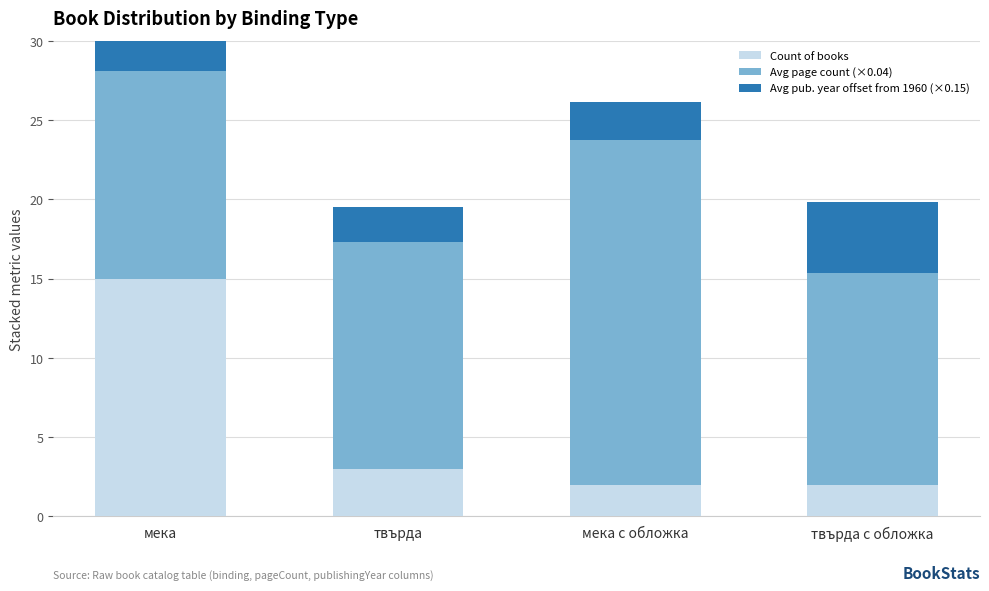

List the labels in order of Count of books value, smallest first.

мека с обложка, твърда с обложка, твърда, мека